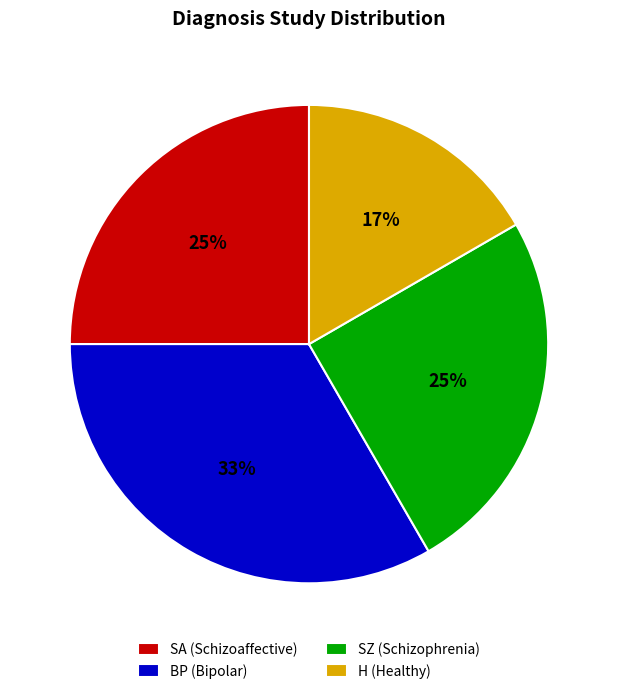

Which category has the smallest portion of the pie?

H